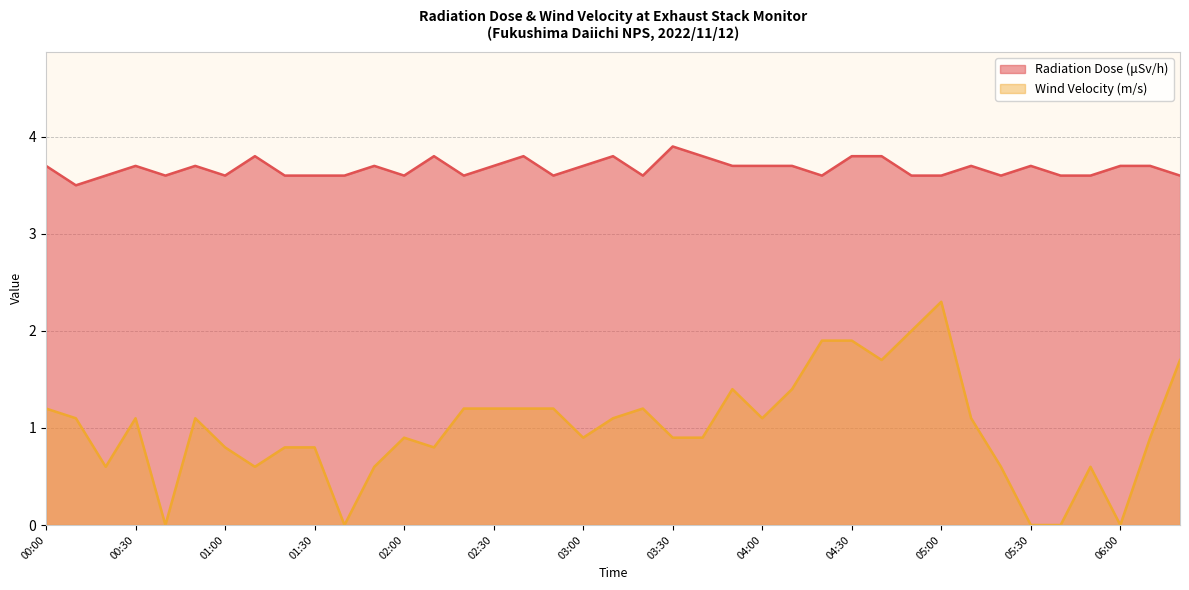

Which category has the highest value in the Wind Velocity (m/s) series?

05:00